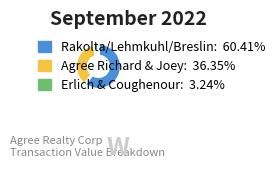

Count the number of slices in the pie.

3